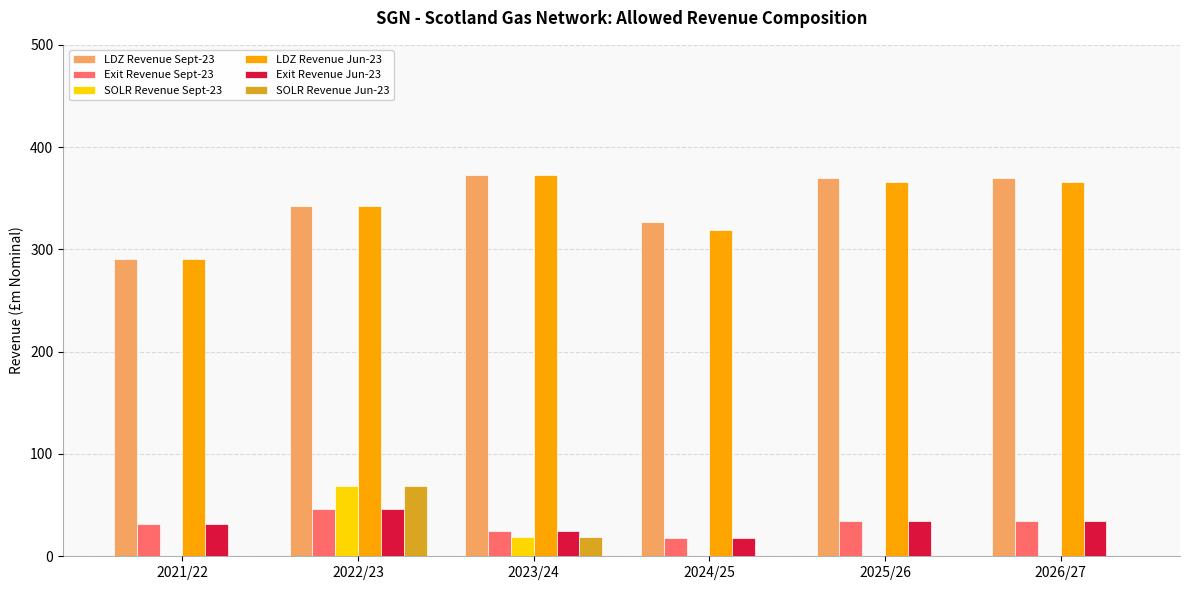

What are all the series names shown in the legend?

LDZ Revenue Sept-23, Exit Revenue Sept-23, SOLR Revenue Sept-23, LDZ Revenue Jun-23, Exit Revenue Jun-23, SOLR Revenue Jun-23